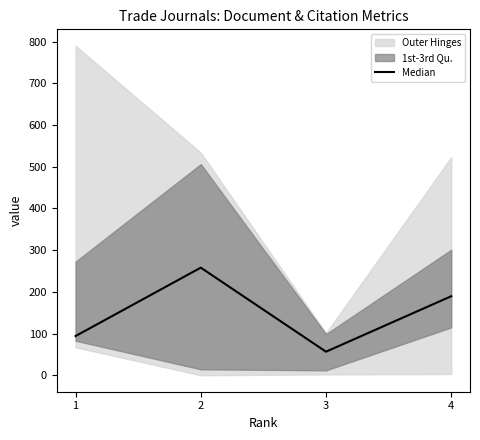

What is the sum of the values at 4 and 2?

447.5